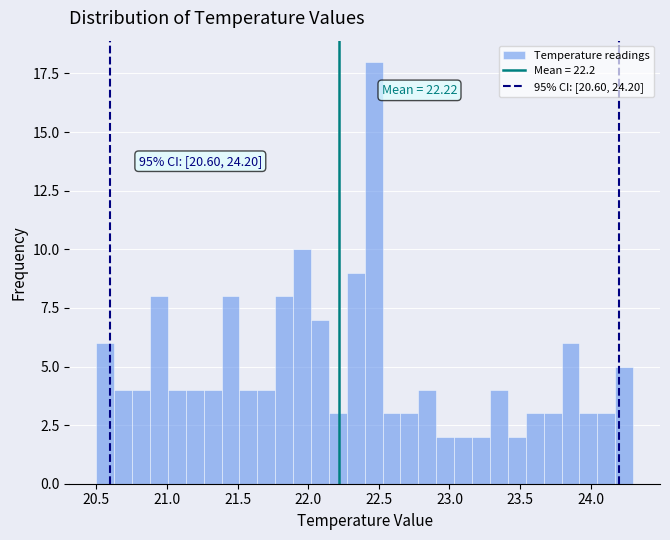

Around what value on the x-axis is the tallest bar? Give the approximate position of its centre, as read against the axis.

22.45